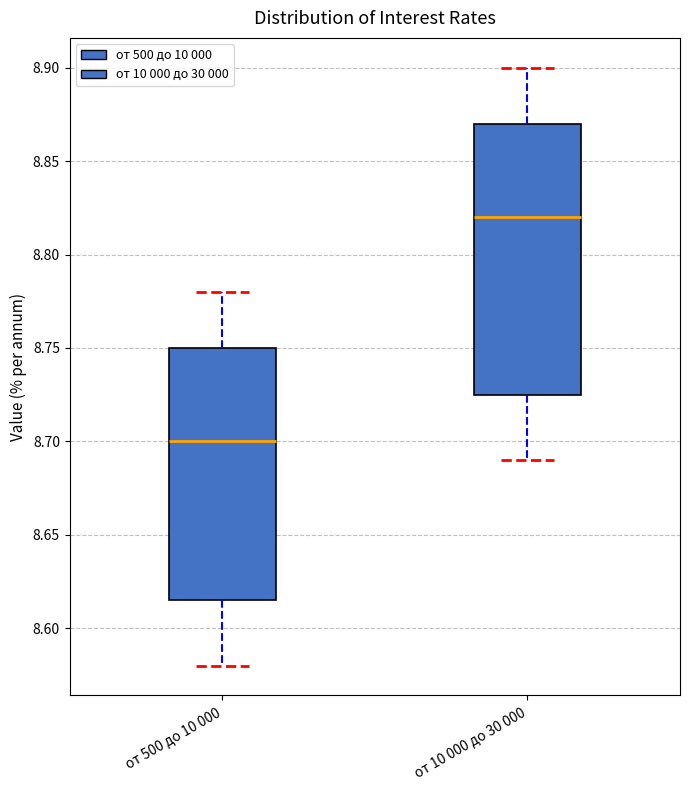

Reading left to right, transcribe this box plot: for each box, give where its median line is, the range the box spans, and where its two whiskers end, as read against the y-axis. The values are not printed on the chart, so give them approximately, as read against the axis.

от 500 до 10 000: median 8.700, box 8.615 to 8.750, whiskers 8.580 to 8.780
от 10 000 до 30 000: median 8.820, box 8.725 to 8.870, whiskers 8.690 to 8.900